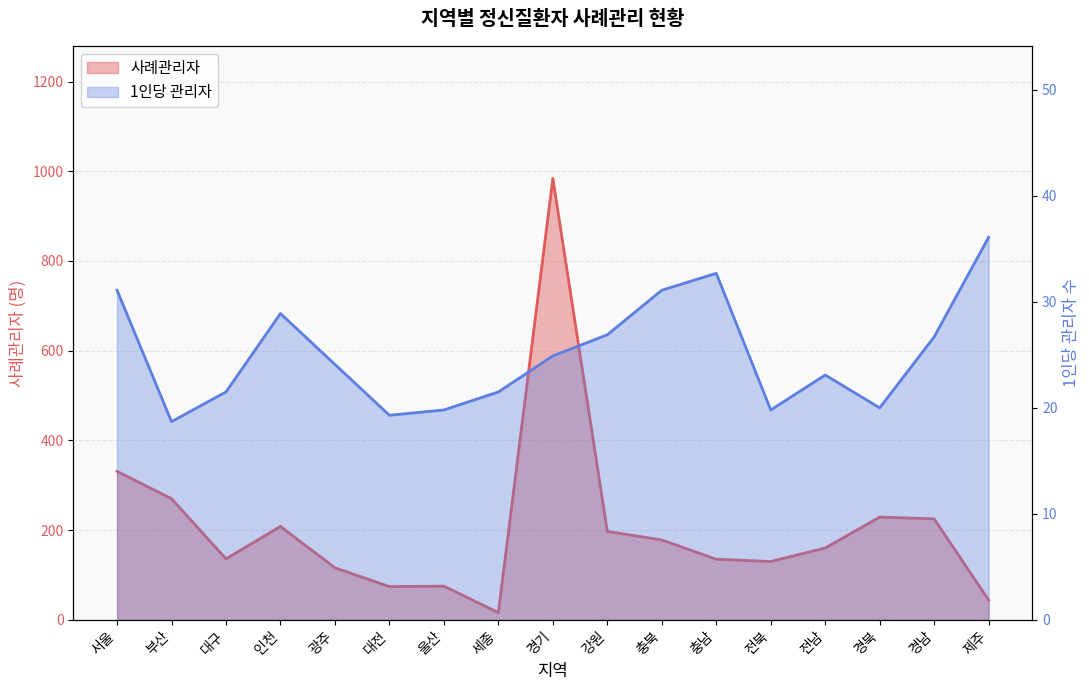

Read the 사례관리자 value at 인천.

208.0